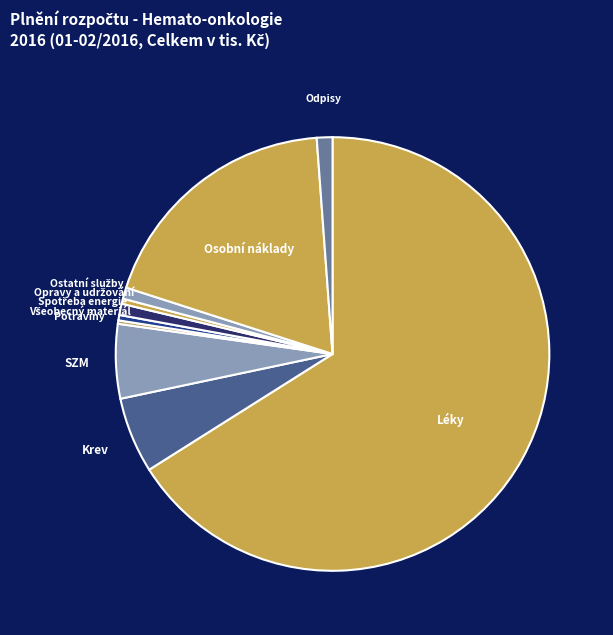

Rank the categories by value from highest to lowest.

Léky, Osobní náklady, Krev, SZM, Odpisy, Ostatní služby, Spotřeba energie, Všeobecný materiál, Opravy a udržování, Potraviny